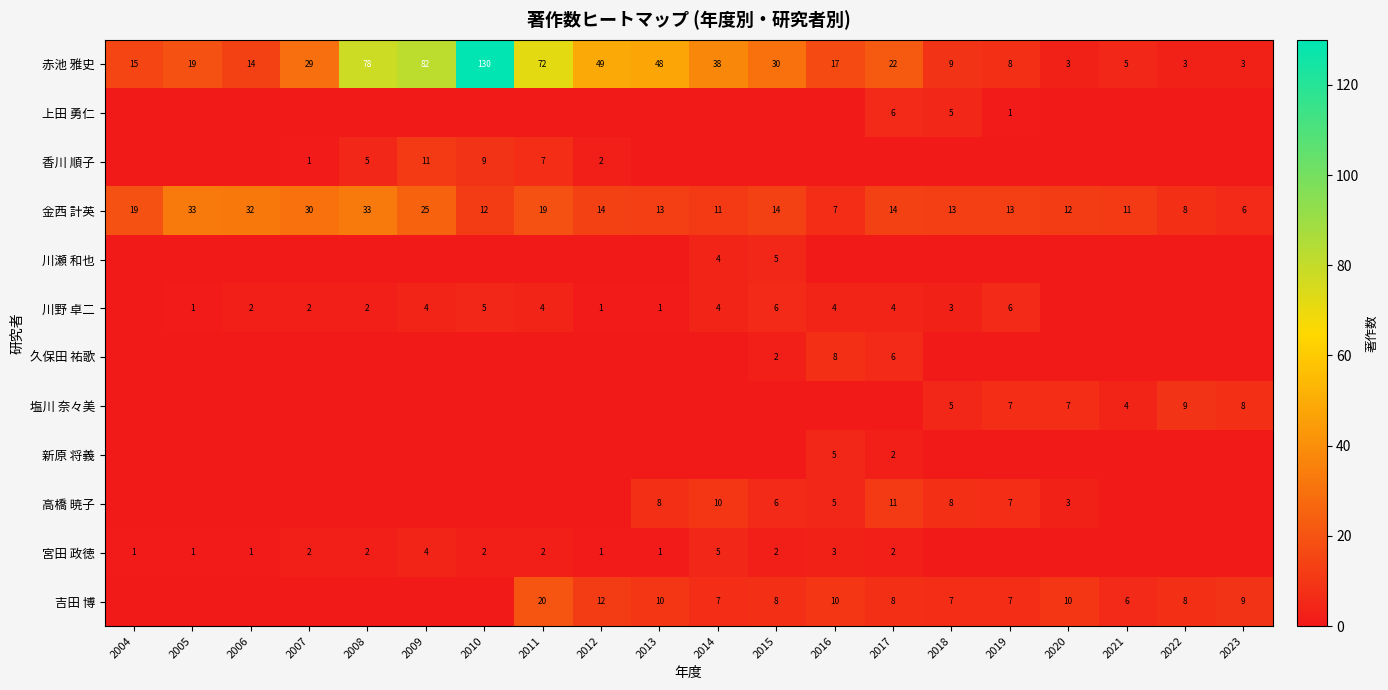

Which series has the widest spread of values?

赤池 雅史